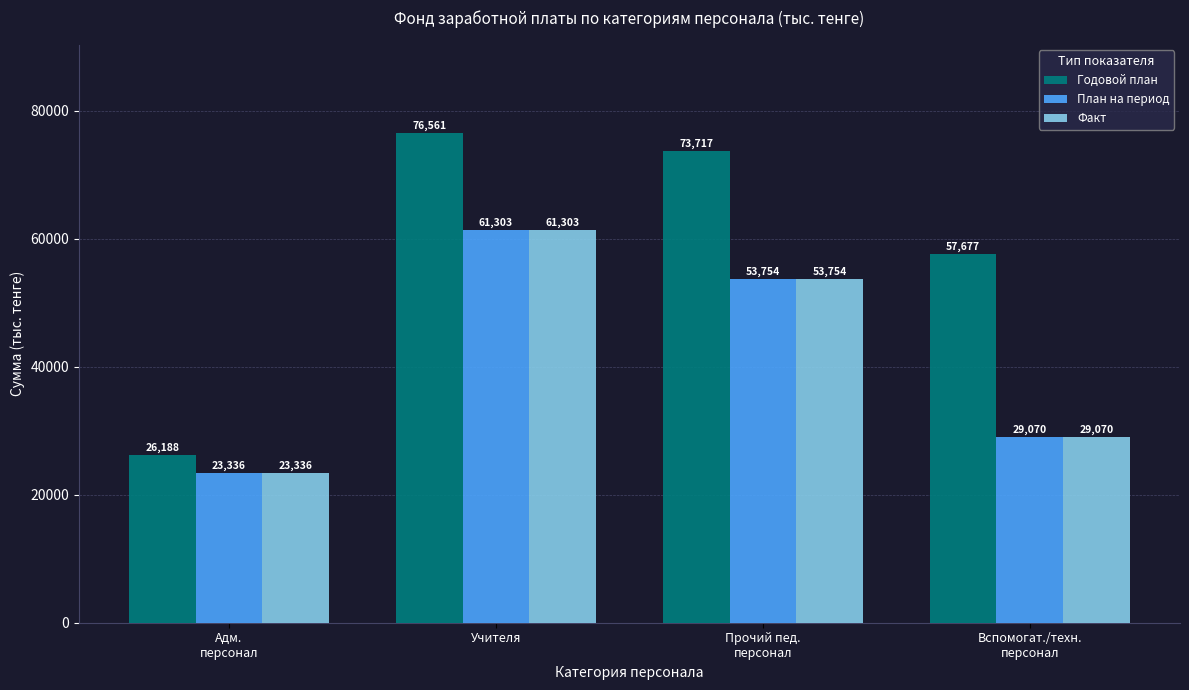

What is the difference between the highest and lowest values at Прочий пед.
персонал?

19963